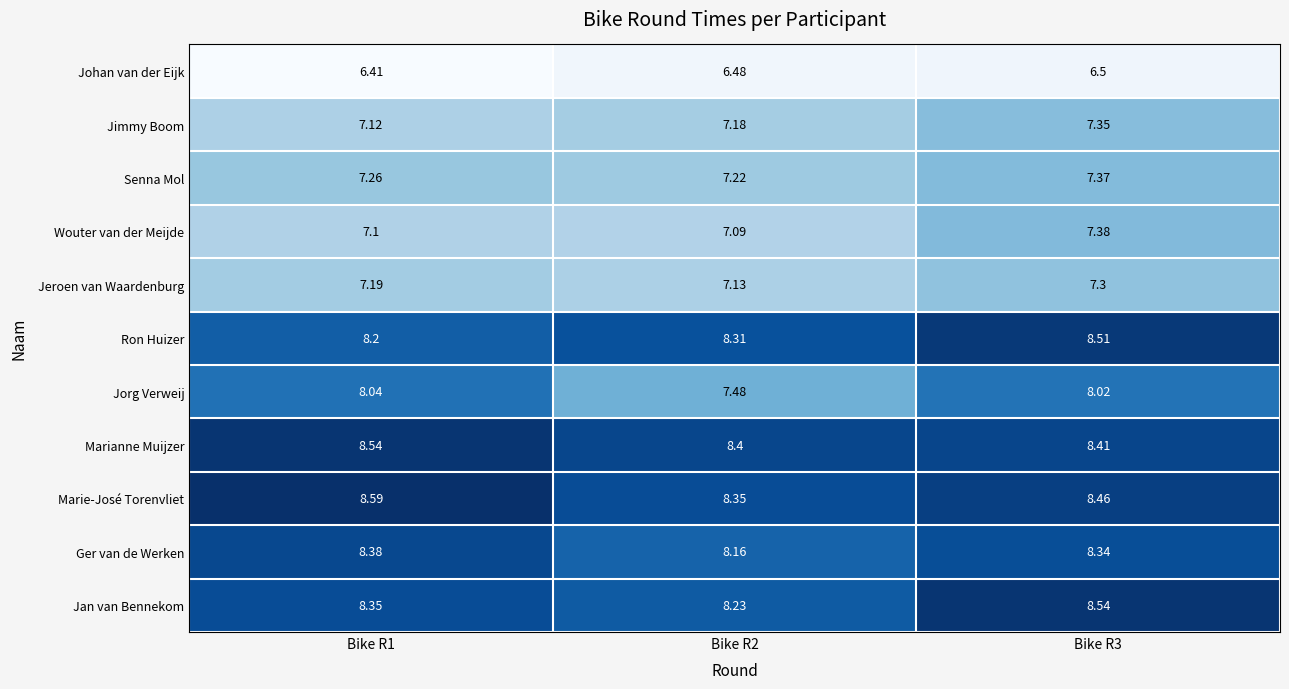

Rank the series at Bike R1 from highest to lowest value.

Marie-José Torenvliet, Marianne Muijzer, Ger van de Werken, Jan van Bennekom, Ron Huizer, Jorg Verweij, Senna Mol, Jeroen van Waardenburg, Jimmy Boom, Wouter van der Meijde, Johan van der Eijk